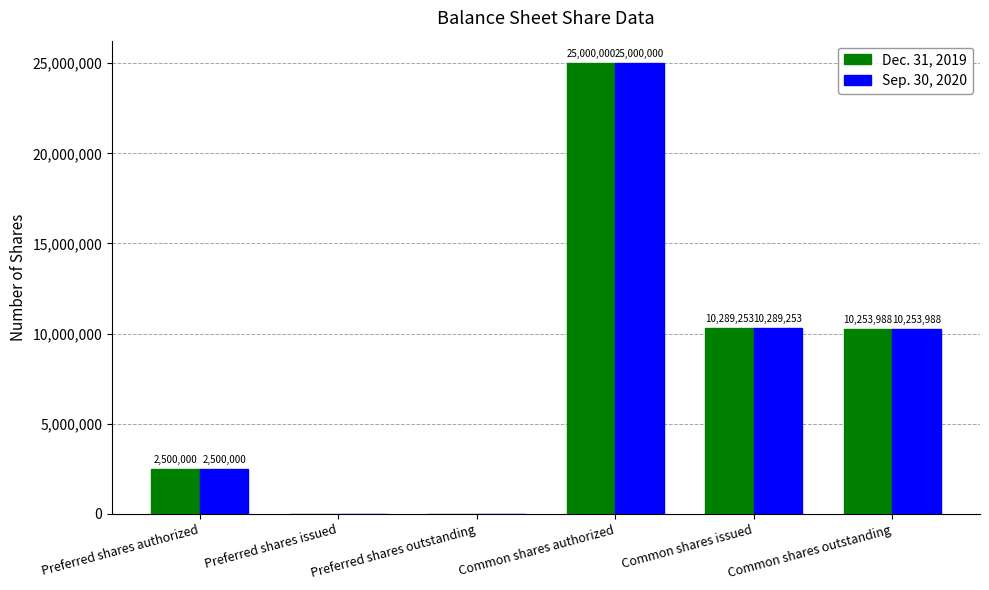

Which label corresponds to the largest value in the chart?

Common shares authorized